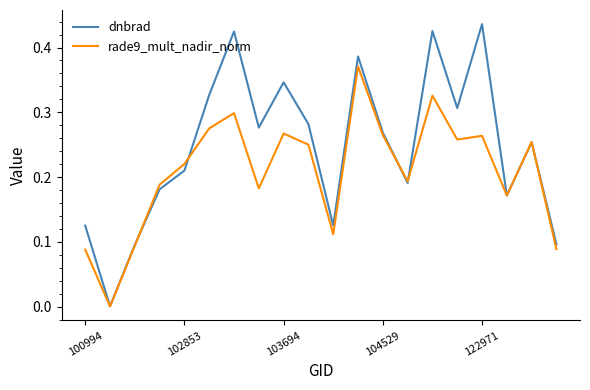

Rank the series by their average value, from lowest to highest.

rade9_mult_nadir_norm, dnbrad